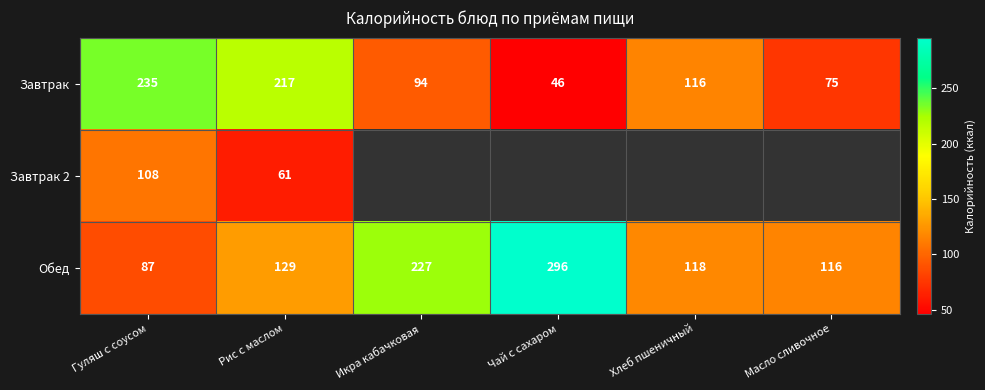

At which category is the sum across all series the highest?

Гуляш с соусом